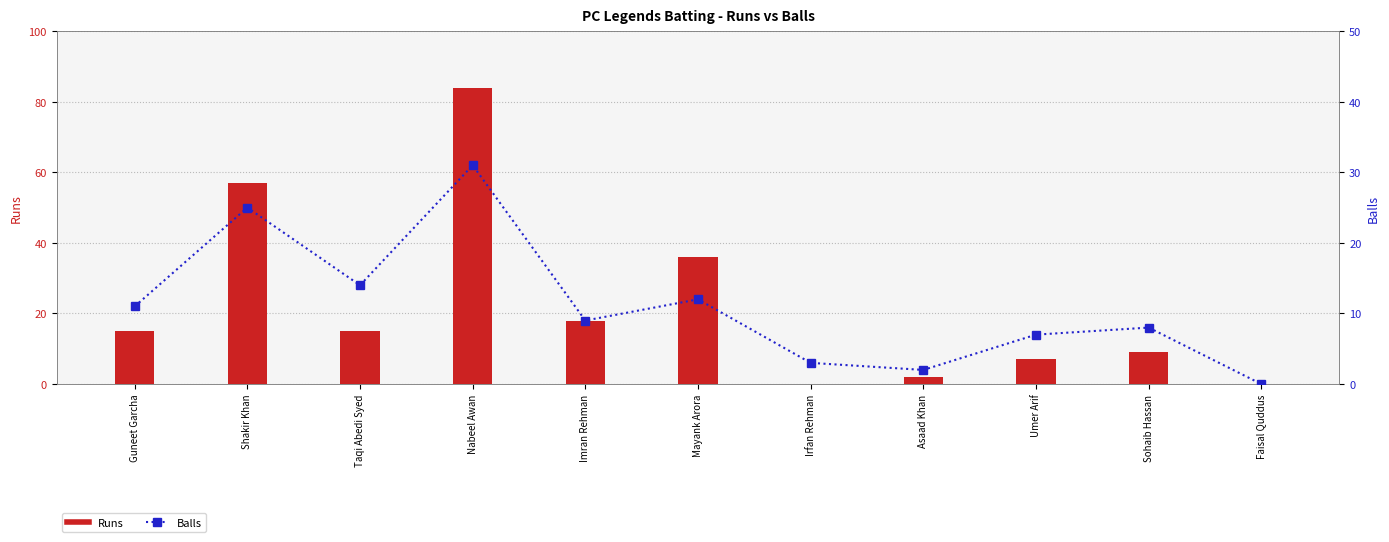

What is the value of the Balls bar at the 10th from the left?

8